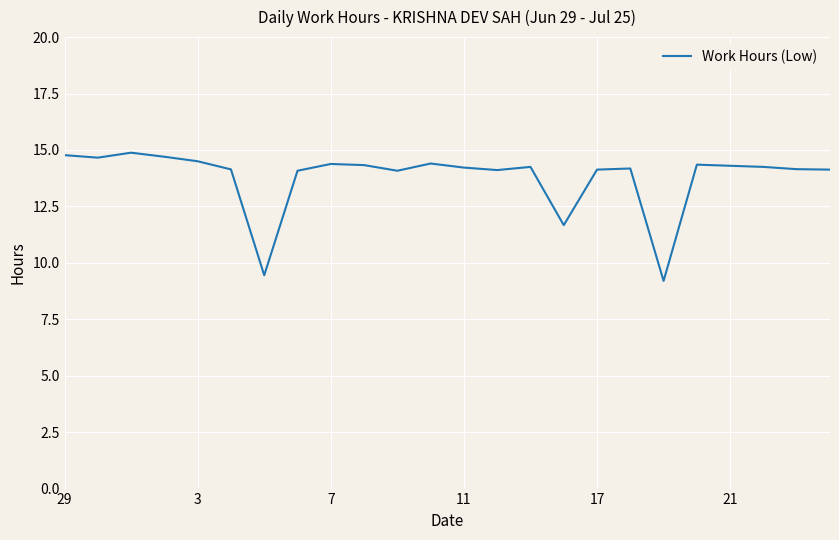

What is the smallest value displayed?

9.2